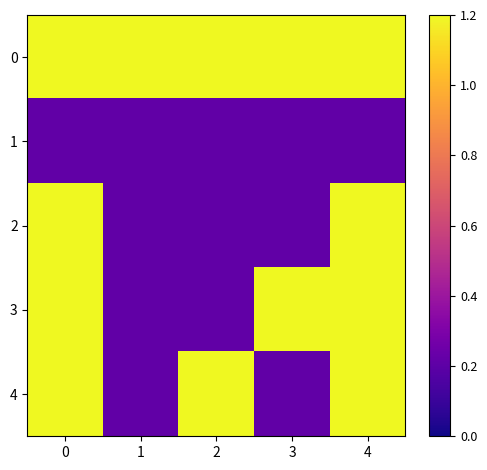

Reading left to right, extract all data points from this chart.

0: 0=1.2	1=1.2	2=1.2	3=1.2	4=1.2
1: 0=0.2	1=0.2	2=0.2	3=0.2	4=0.2
2: 0=1.2	1=0.2	2=0.2	3=0.2	4=1.2
3: 0=1.2	1=0.2	2=0.2	3=1.2	4=1.2
4: 0=1.2	1=0.2	2=1.2	3=0.2	4=1.2